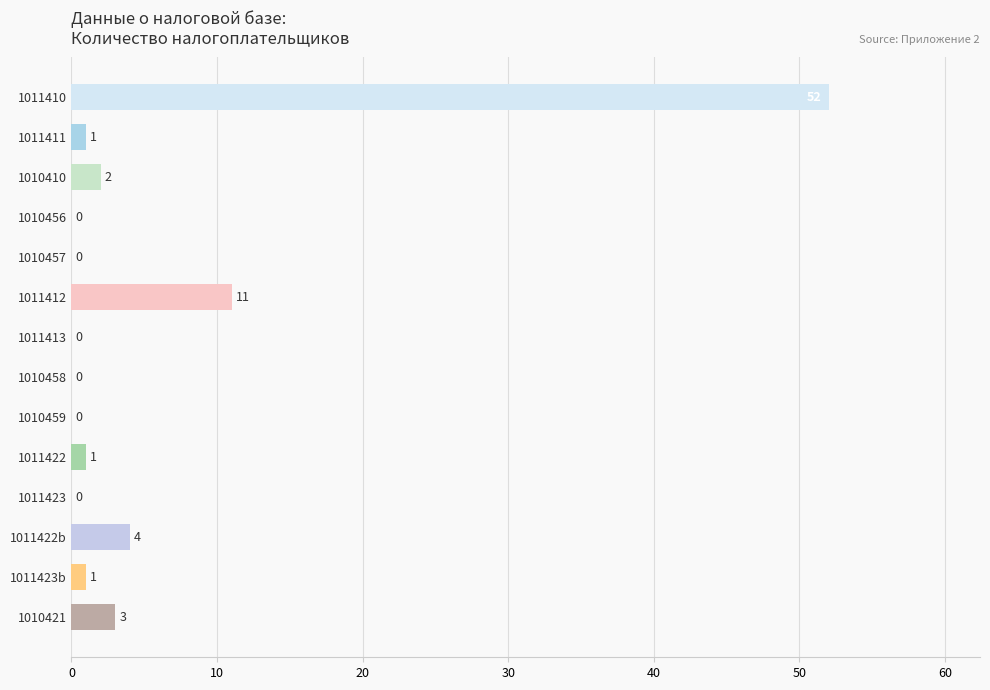

What is the sum of all values?

75